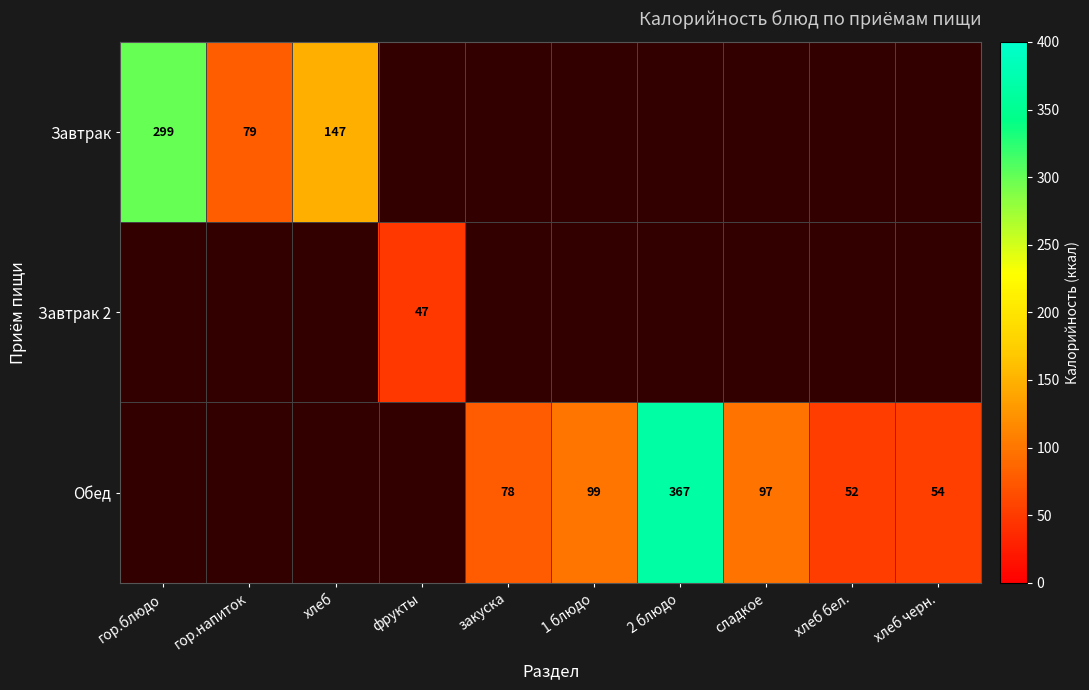

What is the greatest value displayed?

367.0